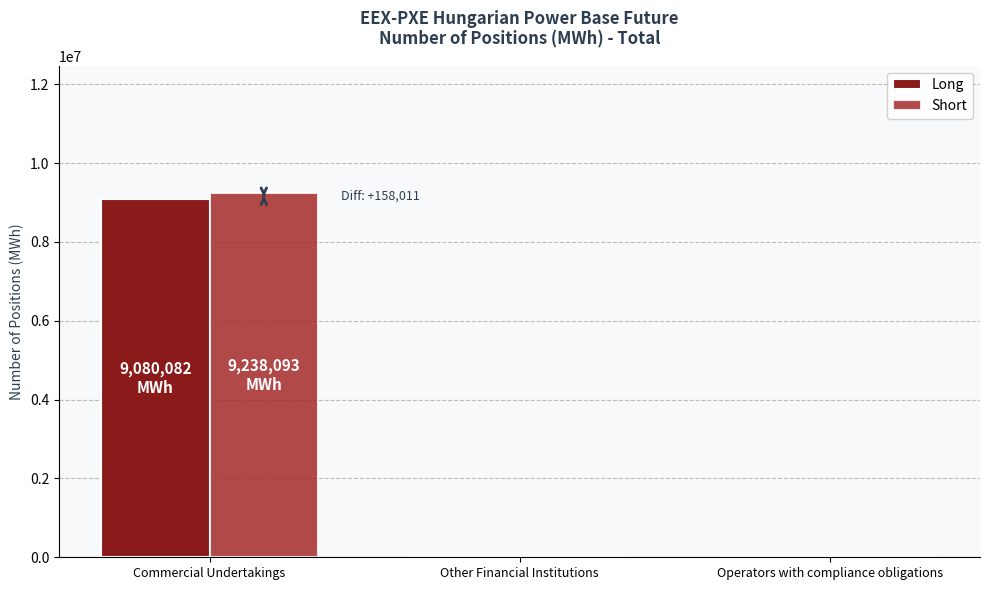

At how many categories does at least one series exceed 1226159?

1